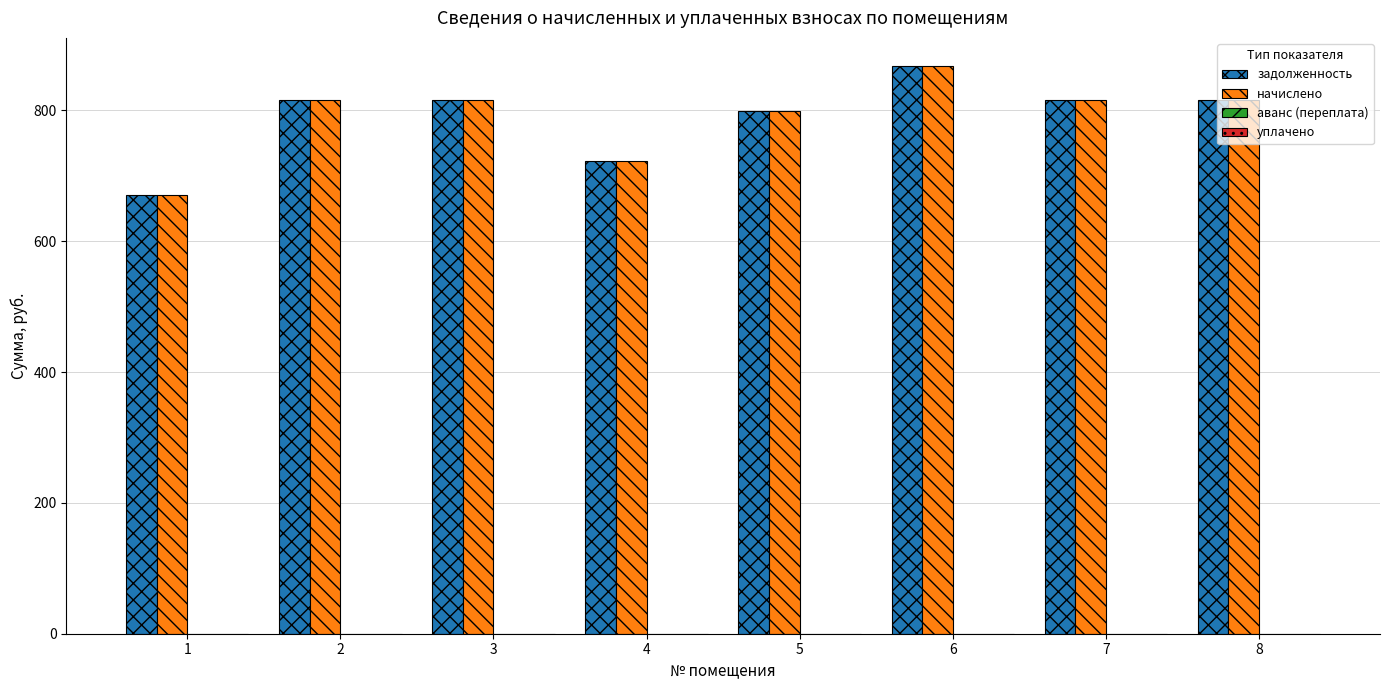

What is the sum of all задолженность values?

6326.0